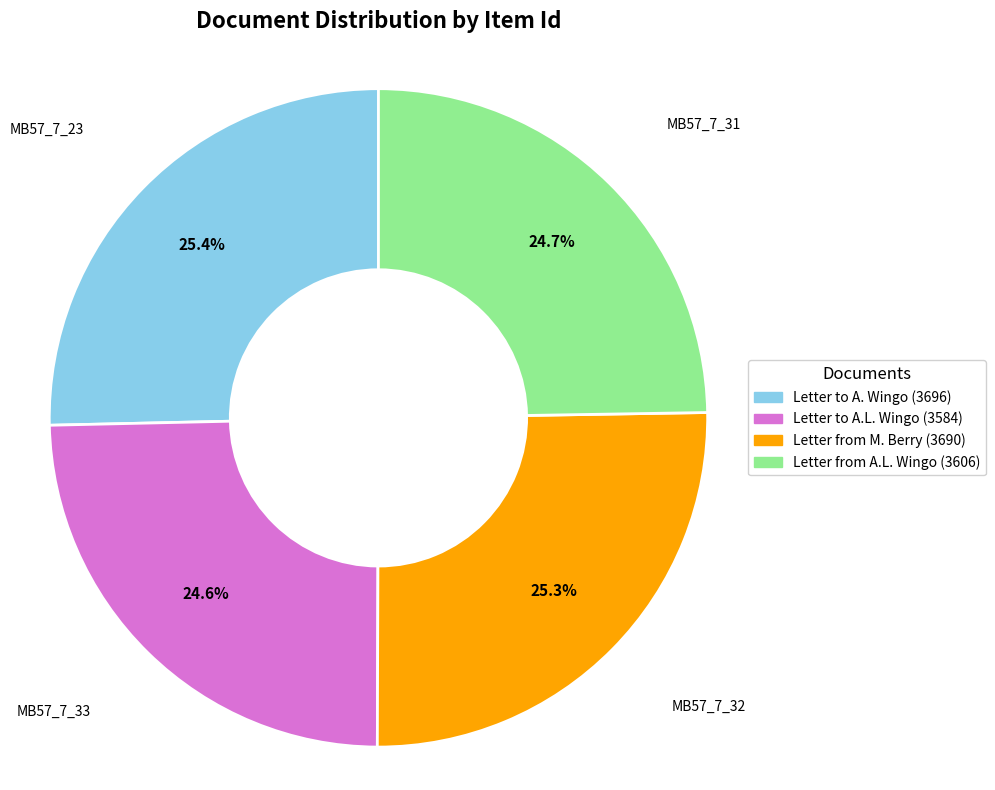

Is the sum of Letter from A.L. Wingo (3606) and Letter to A.L. Wingo (3584) greater than half?

No